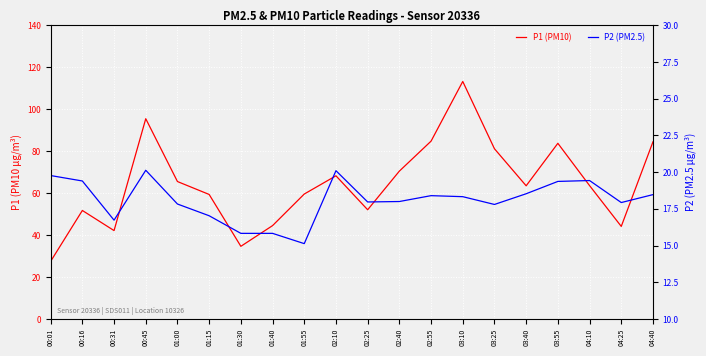

How many lines are shown in the chart?

2